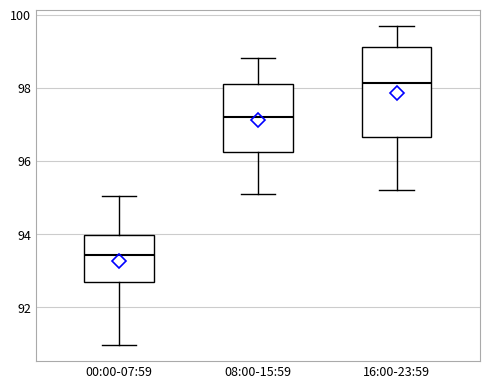

Where is the upper edge of the box for 00:00-07:59 on the y-axis? The values are not printed on the chart, so give them approximately, as read against the axis.

94.0